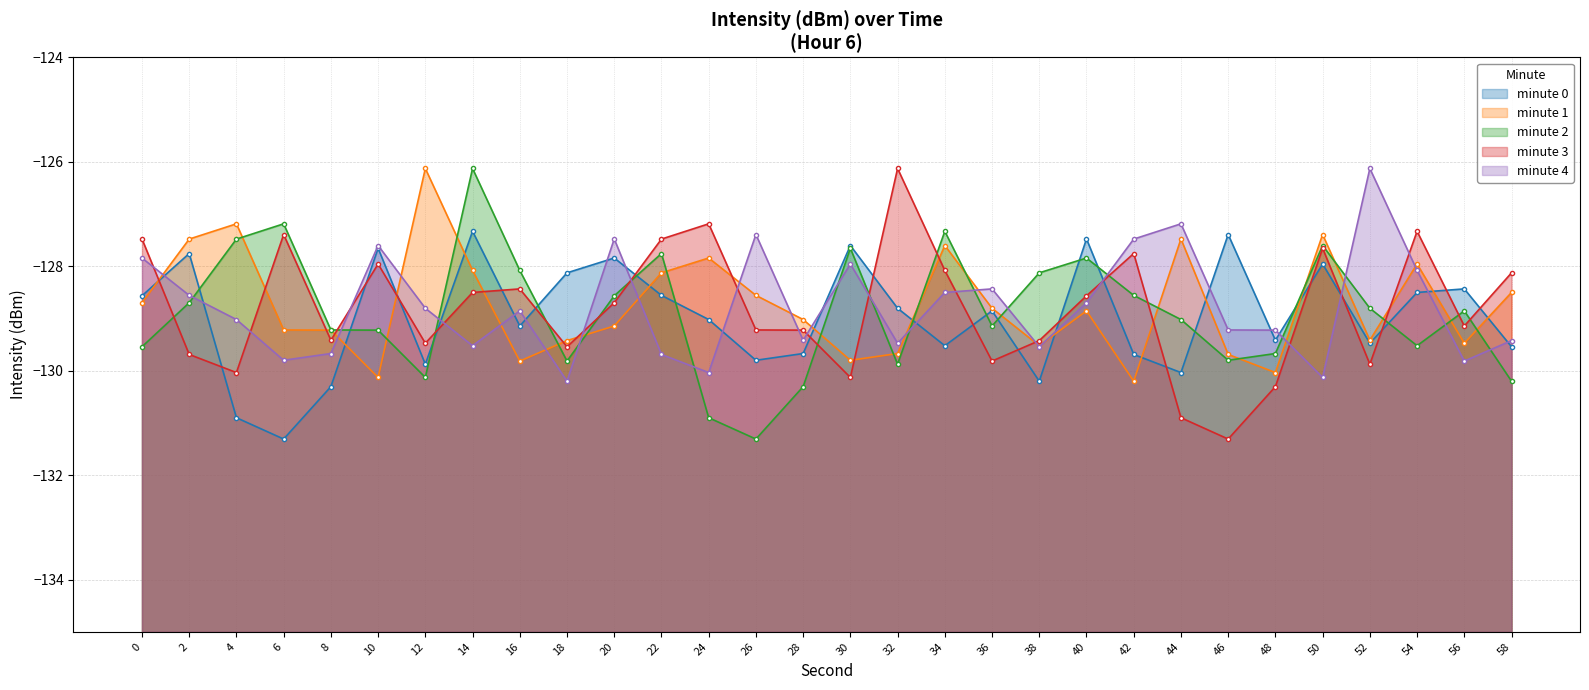

Is the value of minute 3 at 6 greater than the value of minute 4 at 32?

Yes